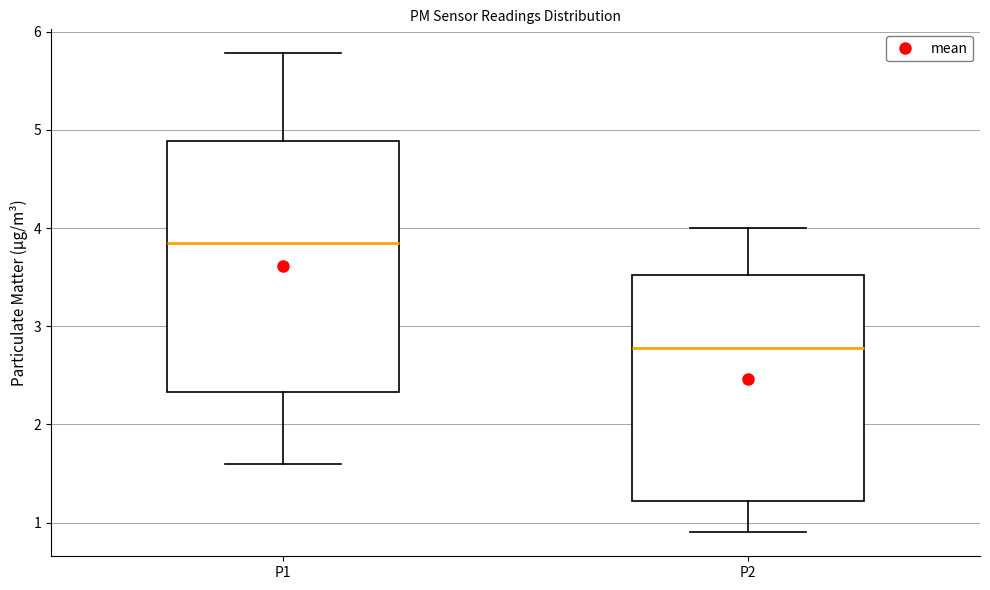

Which box's median line is the lowest?

P2